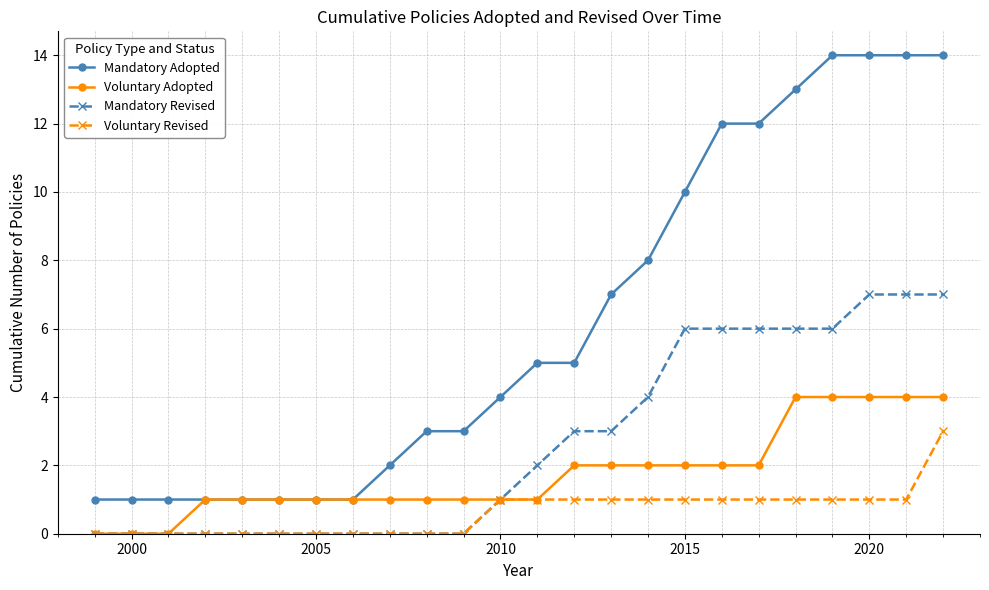

True or false: Mandatory Revised and Mandatory Adopted intersect in this chart.

False